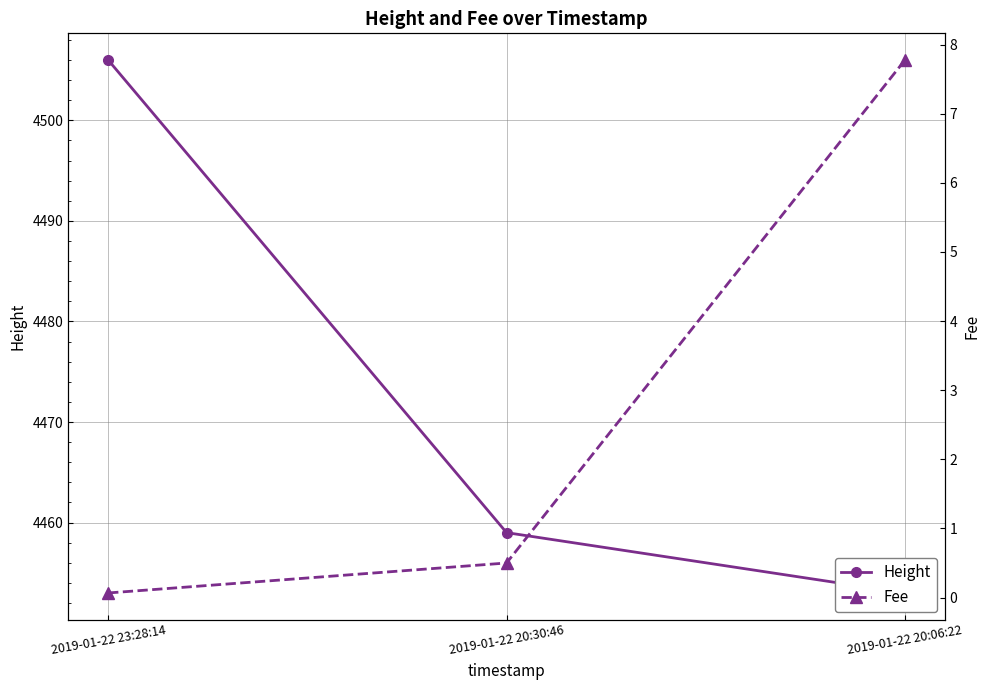

What is the sum of the Fee values at 2019-01-22 20:30:46 and 2019-01-22 23:28:14?

0.6